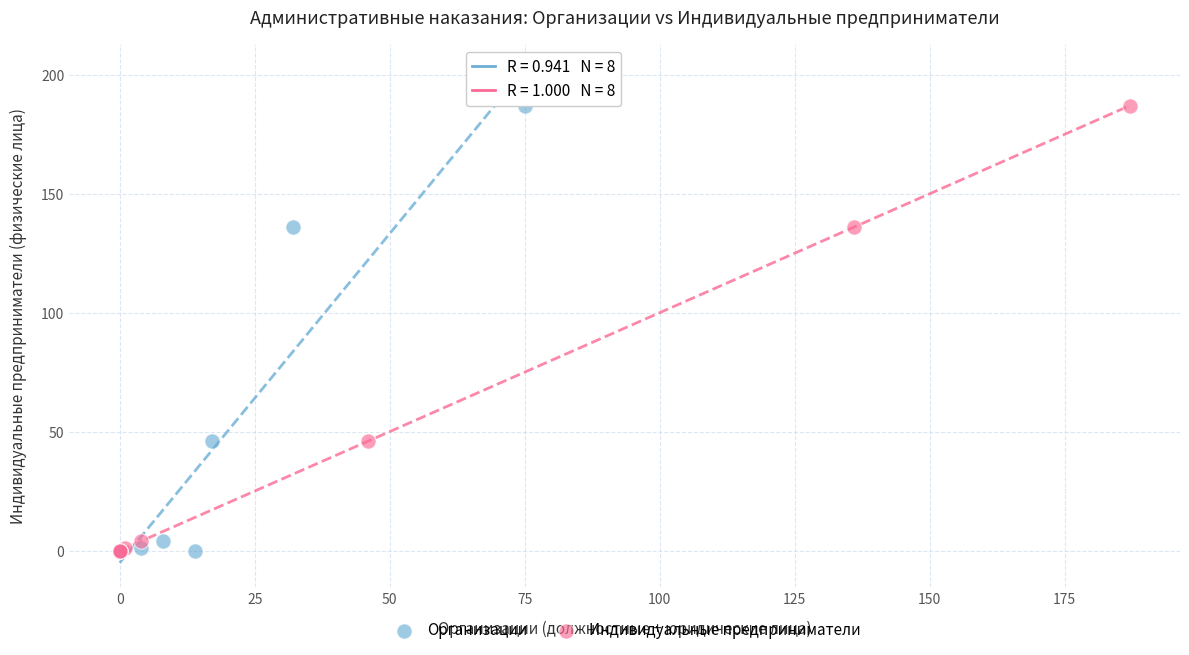

What are all the series names shown in the legend?

Организации, Индивидуальные предприниматели